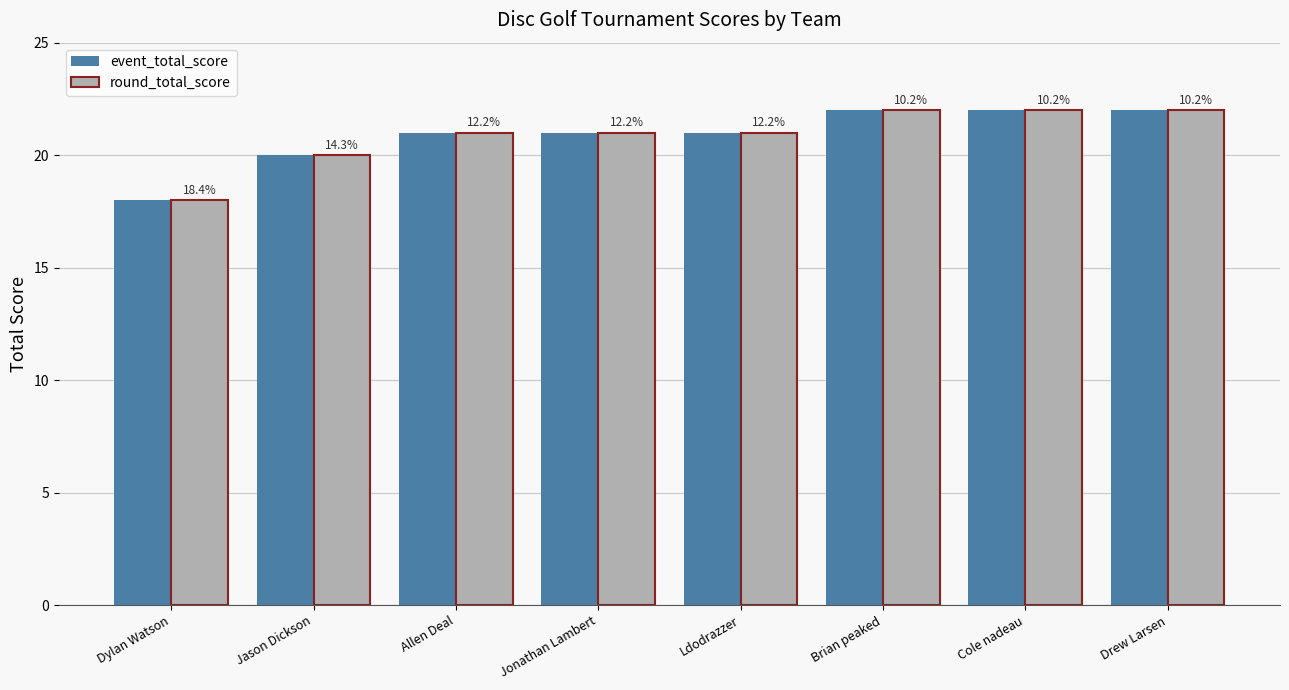

List the series in order of their peak value, lowest first.

event_total_score, round_total_score